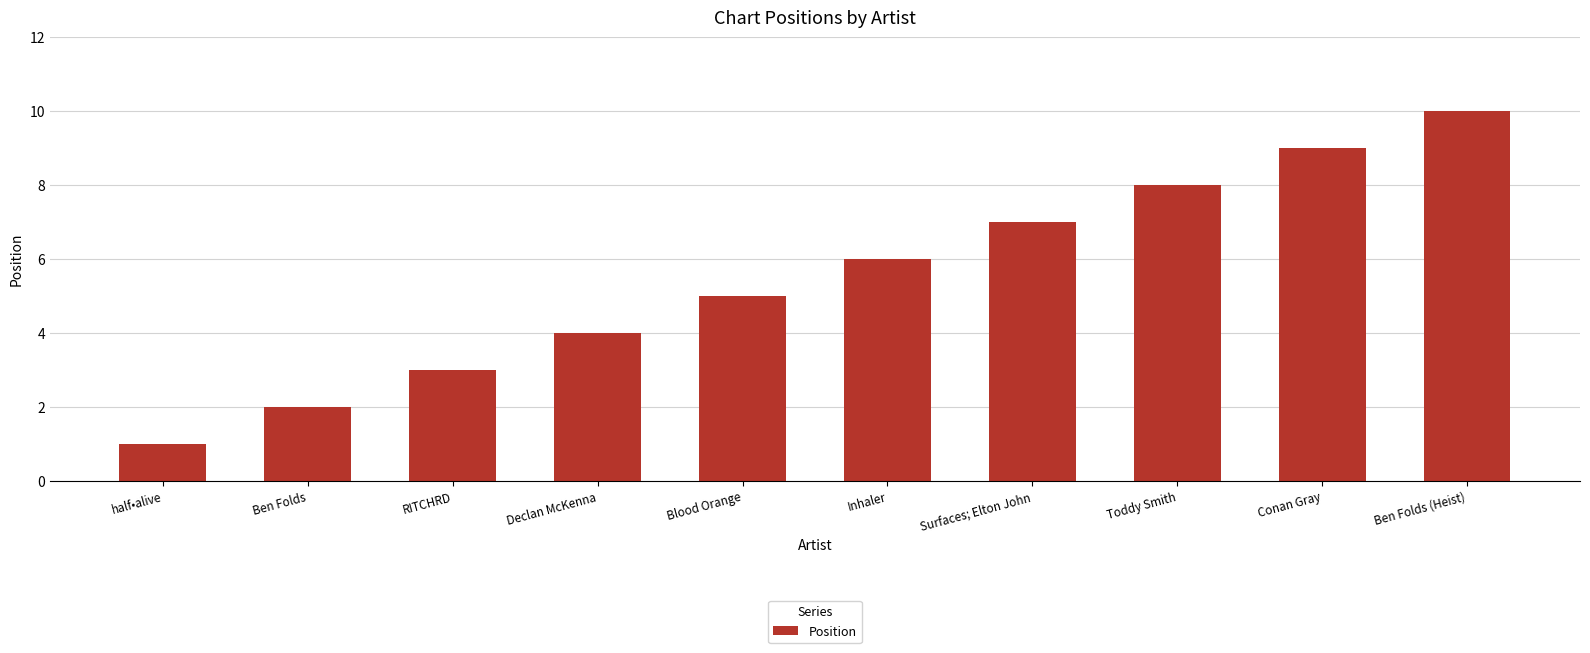

Which label corresponds to the largest value in the chart?

Ben Folds (Heist)